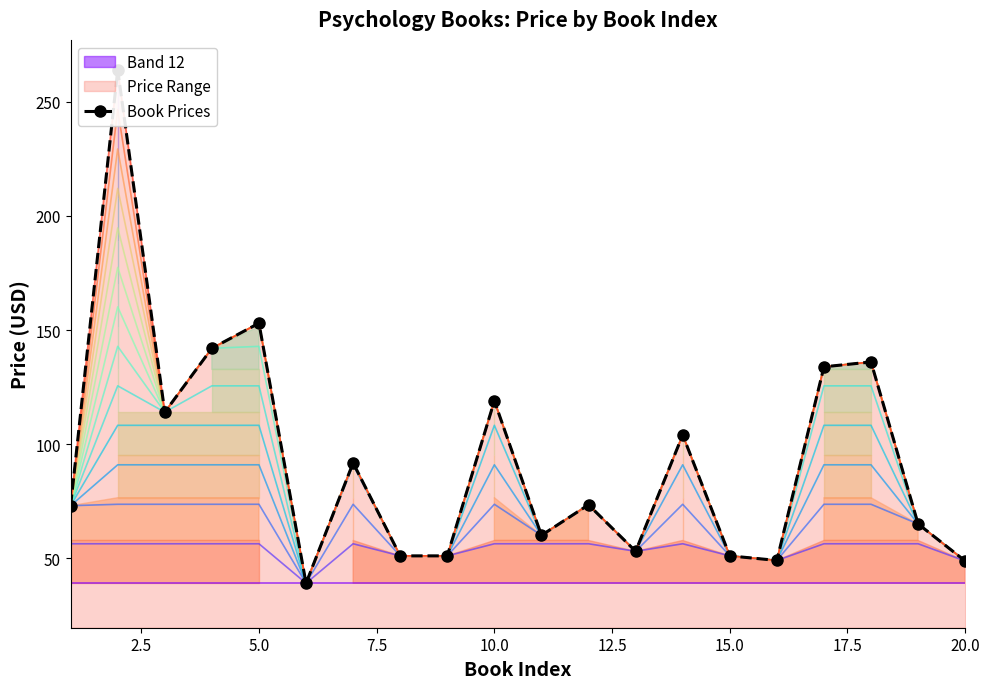

What is the average value?

93.6